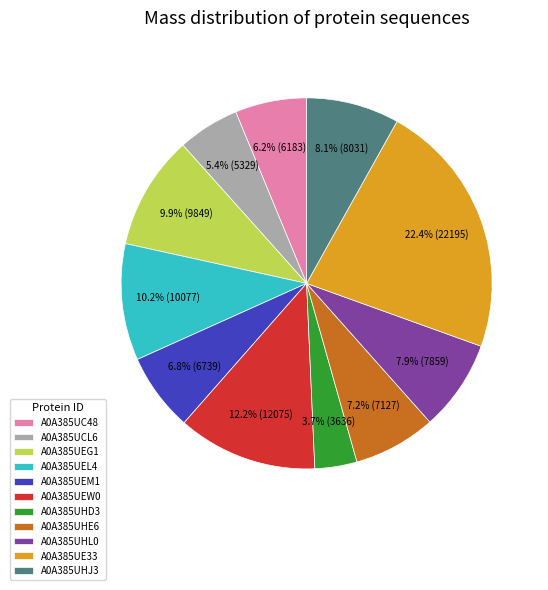

Between A0A385UEL4 and A0A385UHE6, which is larger?

A0A385UEL4